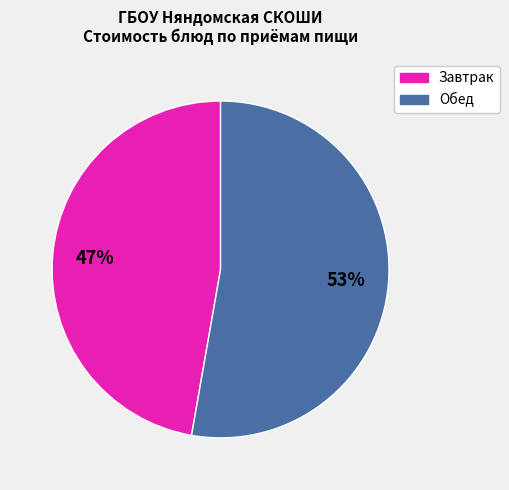

To the nearest percent, what is the average slice percentage?

50%